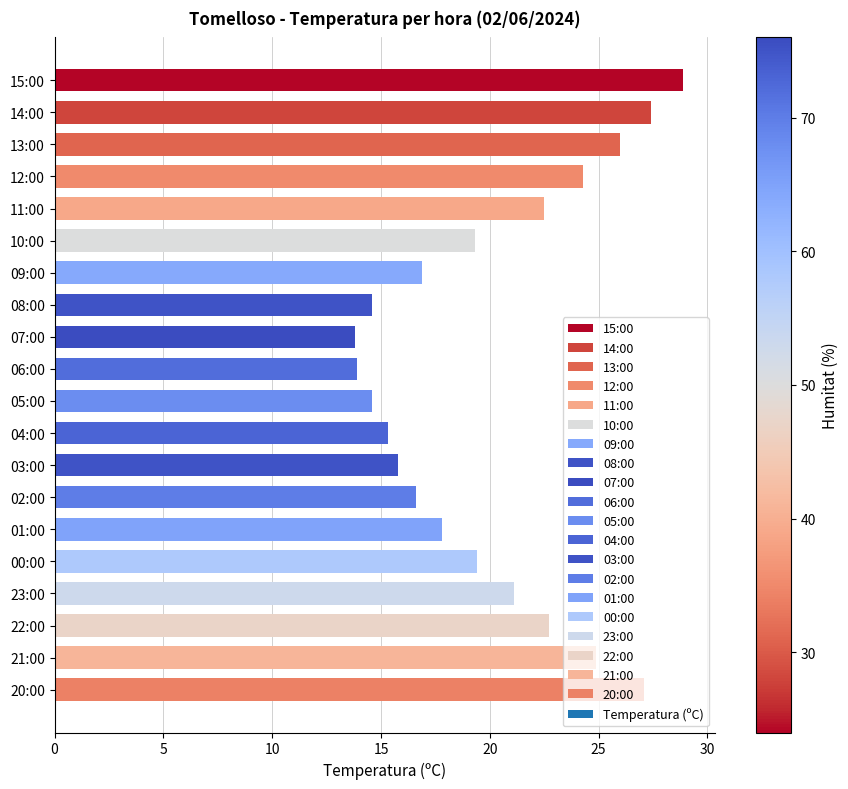

What is the average value?

20.1